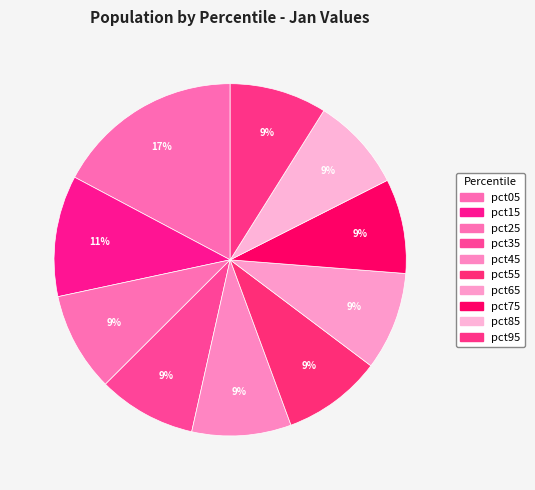

Is there a majority slice in this chart?

No